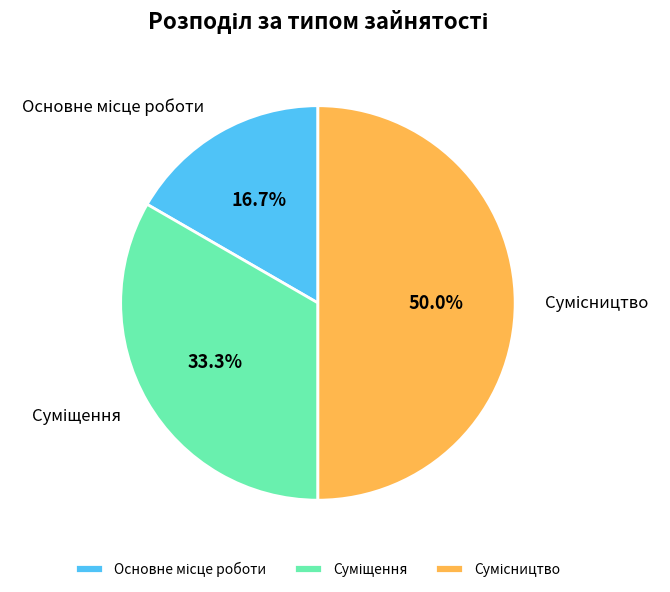

Does Суміщення represent more than half of the total?

No